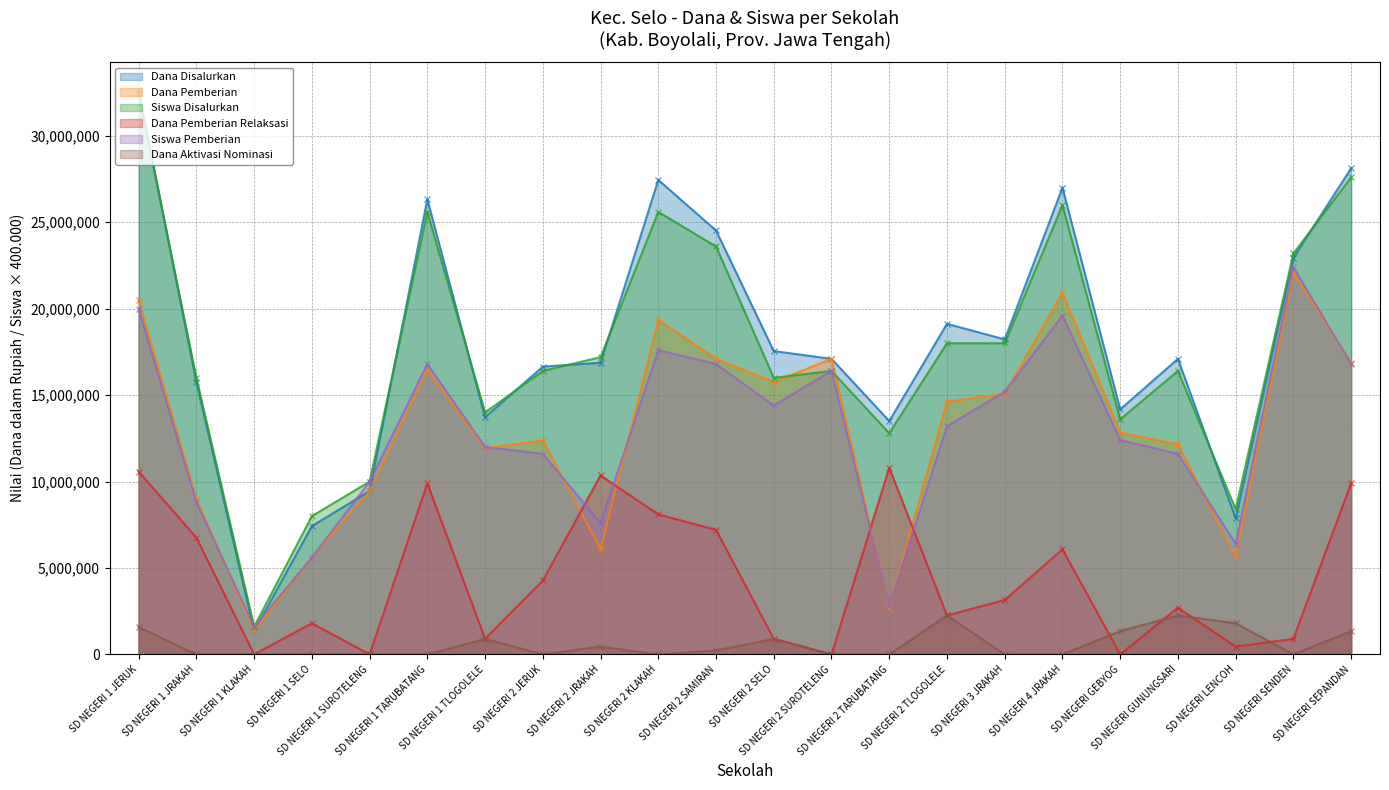

What is the label of the 17th point from the left?

SD NEGERI 4 JRAKAH